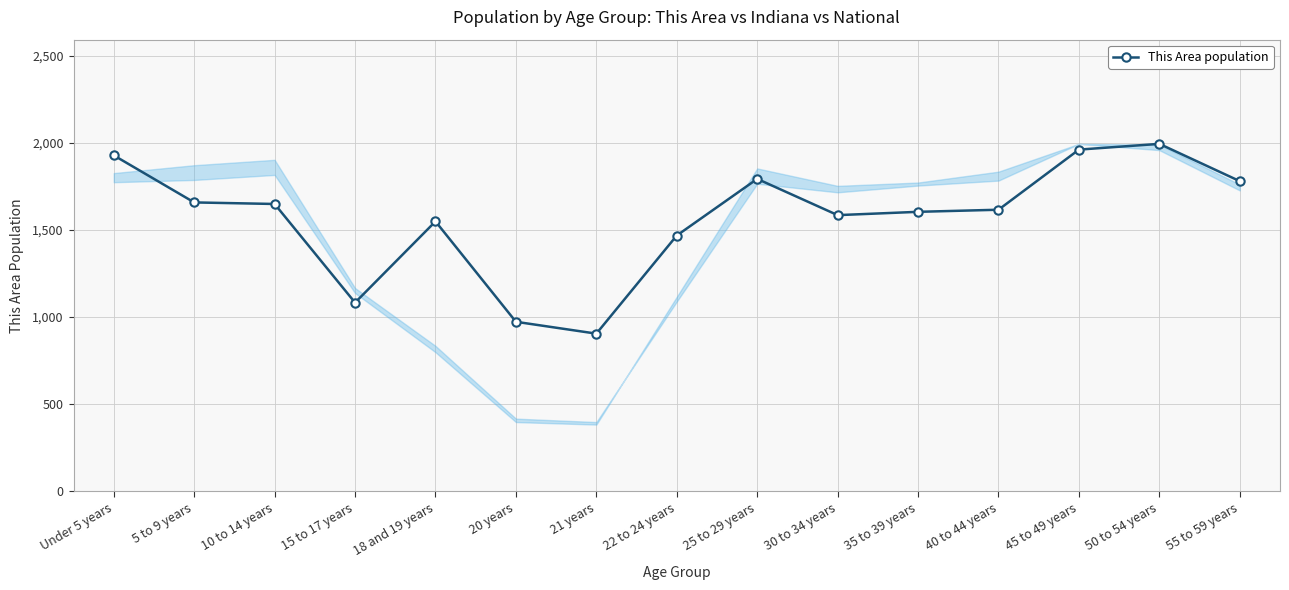

At which category does the chart reach its minimum across all series?

21 years